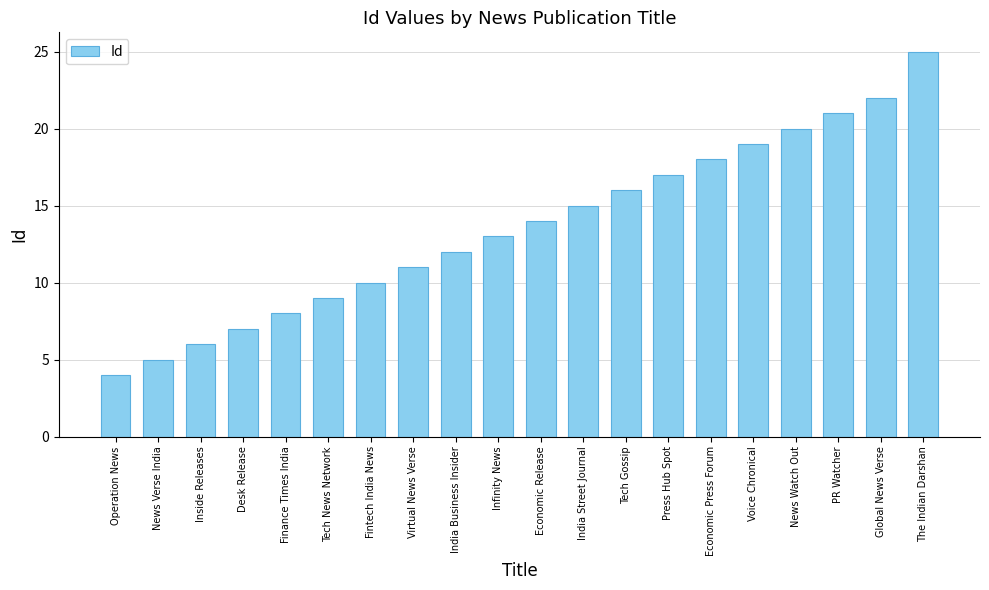

Reading left to right, transcribe all the data shown in this chart.

Operation News=4	News Verse India=5	Inside Releases=6	Desk Release=7	Finance Times India=8	Tech News Network=9	Fintech India News=10	Virtual News Verse=11	India Business Insider=12	Infinity News=13	Economic Release=14	India Street Journal=15	Tech Gossip=16	Press Hub Spot=17	Economic Press Forum=18	Voice Chronical=19	News Watch Out=20	PR Watcher=21	Global News Verse=22	The Indian Darshan=25